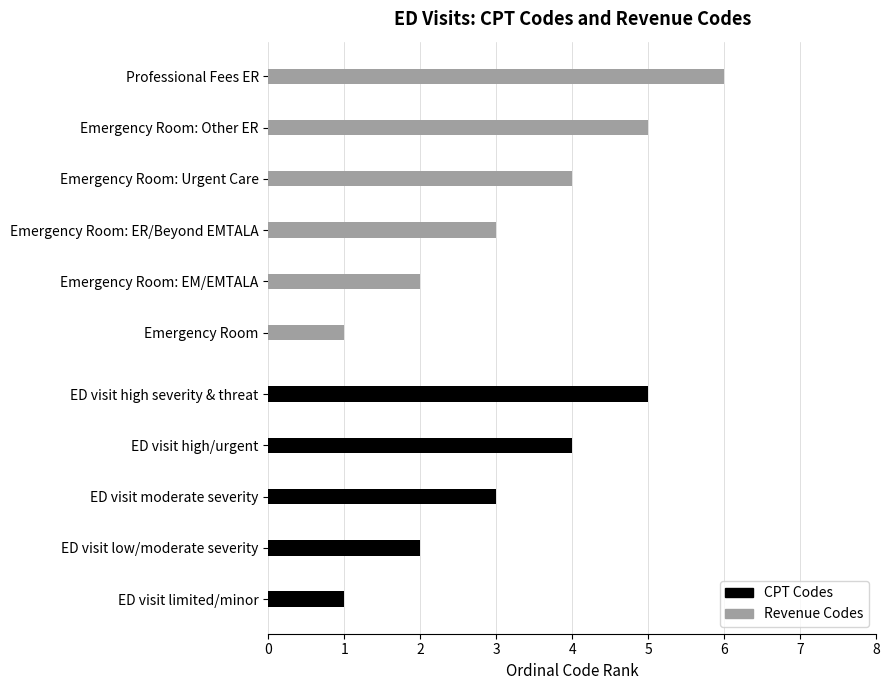

The CPT Codes series shows 3 at ED visit moderate severity. True or false?

True